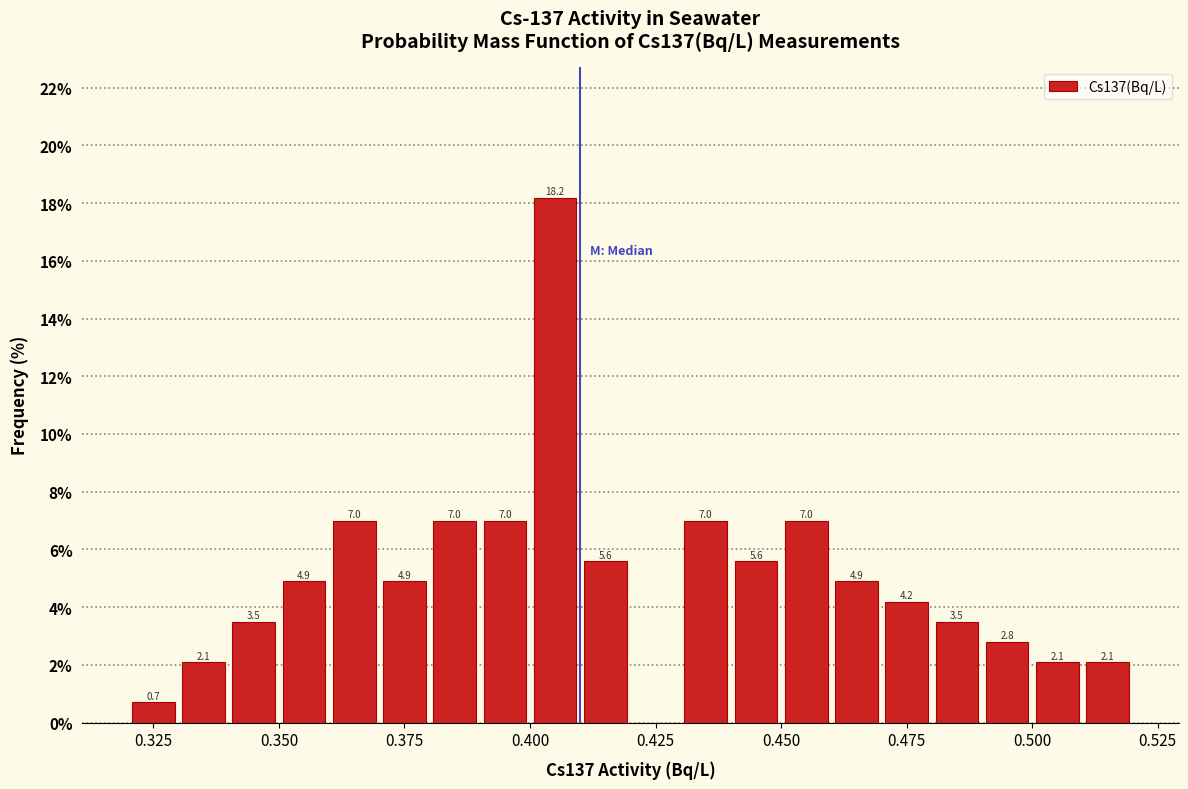

Read against the x-axis, roughly where is the centre of the tallest bar?

0.405